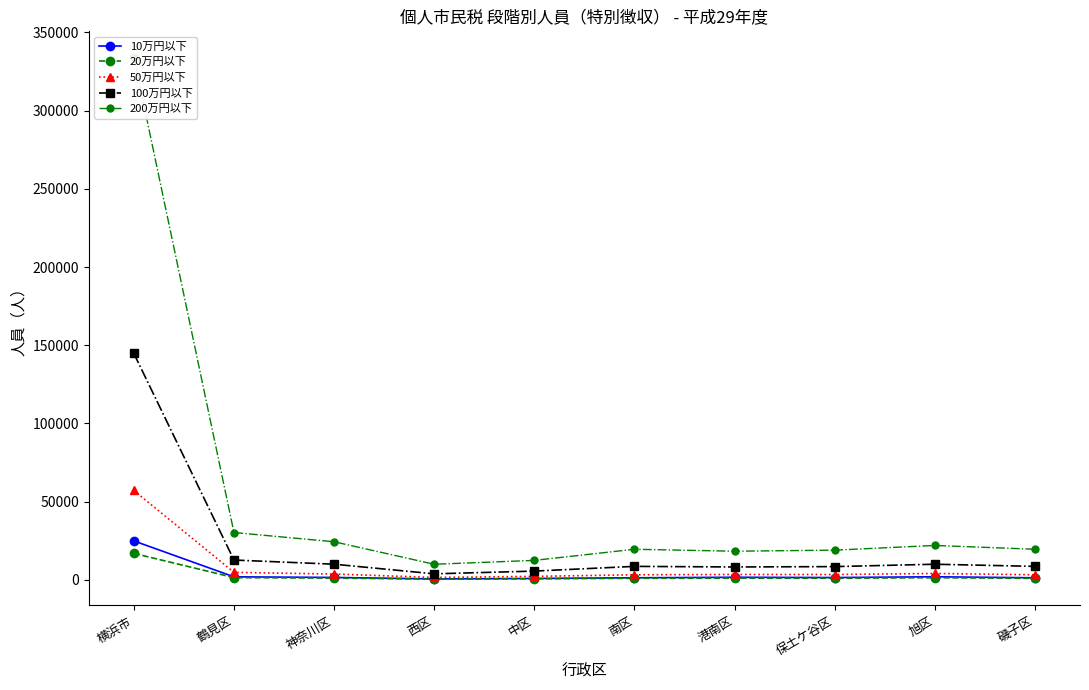

Reading left to right, extract all data points from this chart.

10万円以下: 横浜市=24823	鶴見区=1841	神奈川区=1447	西区=496	中区=782	南区=1229	港南区=1561	保土ケ谷区=1382	旭区=1870	磯子区=1229
20万円以下: 横浜市=16840	鶴見区=1344	神奈川区=1003	西区=366	中区=574	南区=886	港南区=1019	保土ケ谷区=955	旭区=1258	磯子区=886
50万円以下: 横浜市=57060	鶴見区=4692	神奈川区=3609	西区=1435	中区=2126	南区=3142	港南区=3335	保土ケ谷区=3315	旭区=4006	磯子区=3142
100万円以下: 横浜市=144723	鶴見区=12580	神奈川区=9909	西区=3751	中区=5501	南区=8521	港南区=8140	保土ケ谷区=8374	旭区=9896	磯子区=8521
200万円以下: 横浜市=334049	鶴見区=30181	神奈川区=24263	西区=9867	中区=12366	南区=19472	港南区=18224	保土ケ谷区=18897	旭区=21906	磯子区=19472